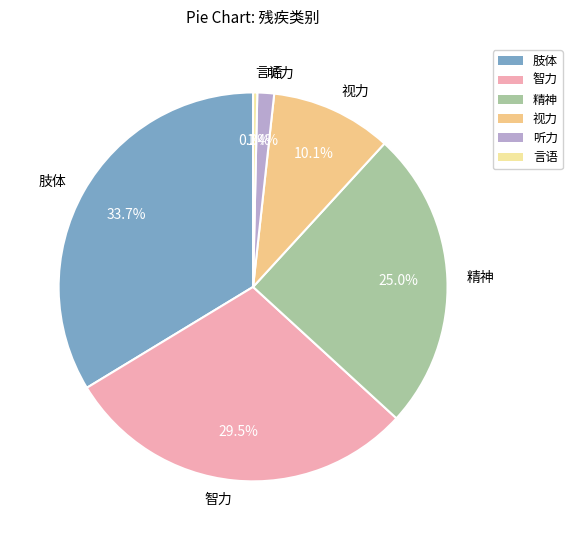

Is there a majority slice in this chart?

No